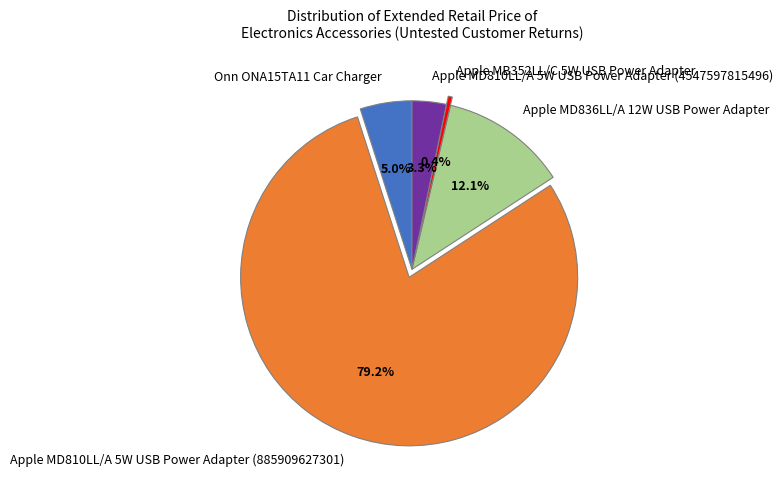

Which has a higher value, Apple MD836LL/A 12W USB Power Adapter or Apple MD810LL/A 5W USB Power Adapter (4547597815496)?

Apple MD836LL/A 12W USB Power Adapter